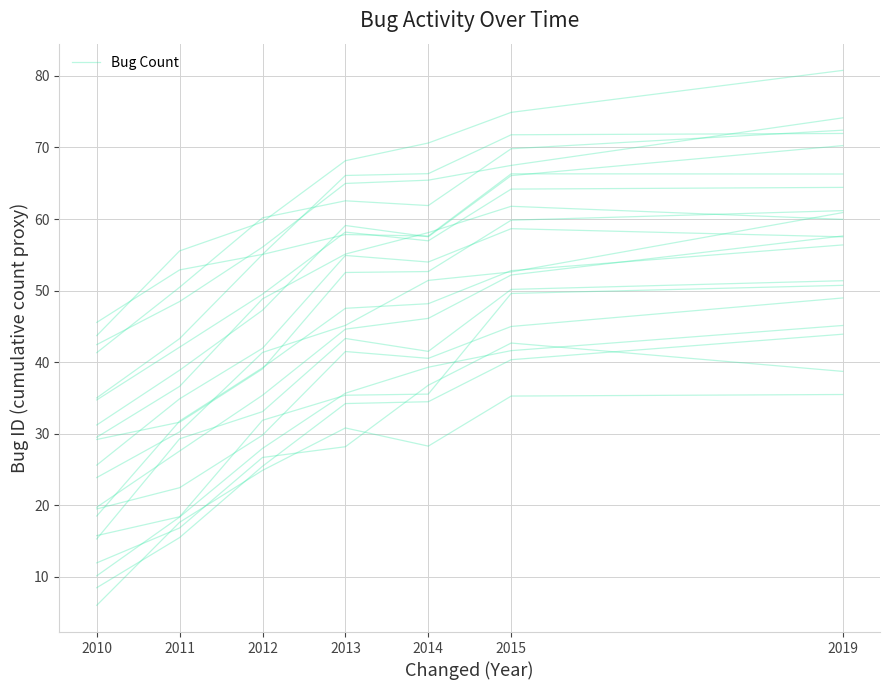

What is the difference between the maximum and minimum values?

29.5